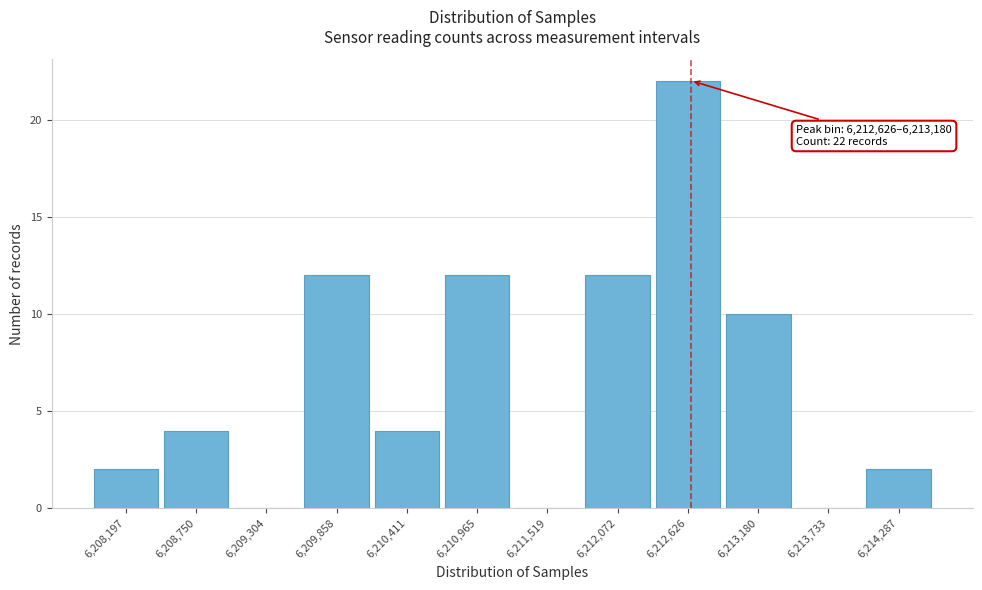

Reading right to left, list all the values displayed in this chart.

6,214,287=2	6,213,733=0	6,213,180=10	6,212,626=22	6,212,072=12	6,211,519=0	6,210,965=12	6,210,411=4	6,209,858=12	6,209,304=0	6,208,750=4	6,208,197=2